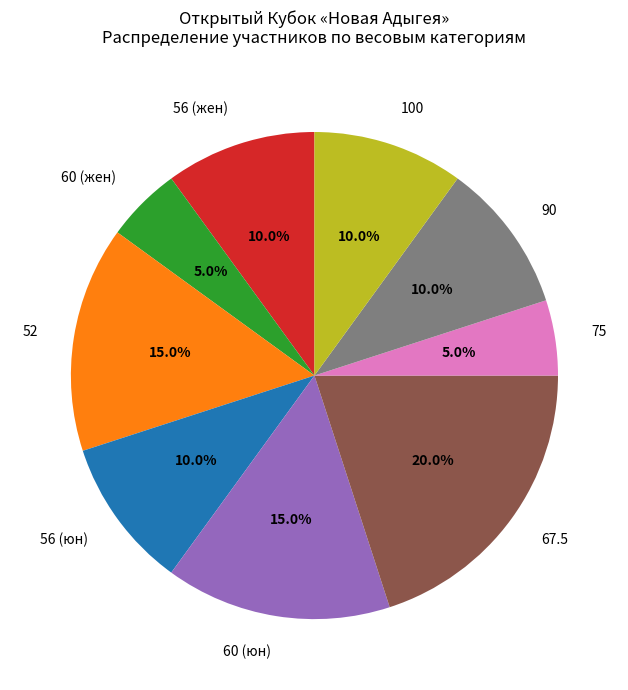

How much of the chart is everything except 60 (жен)?

95.0%